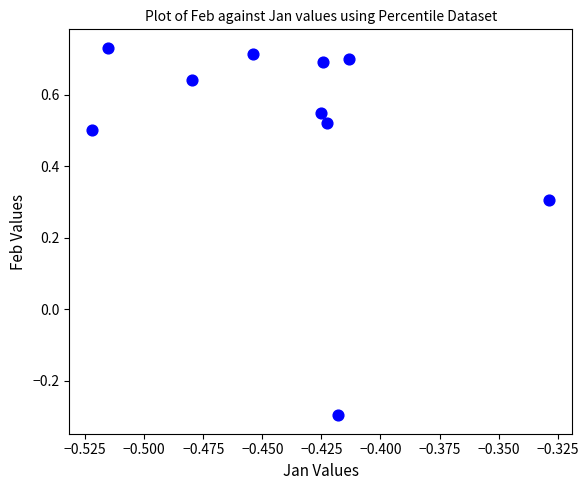

What is the range of Y values (max minus min)?

1.0